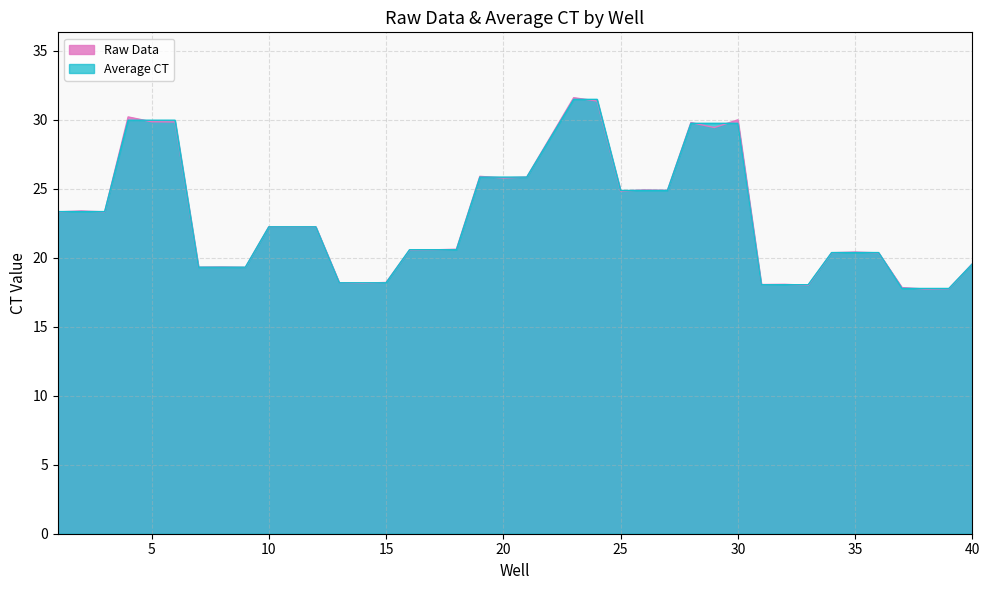

How many lines are shown in the chart?

2